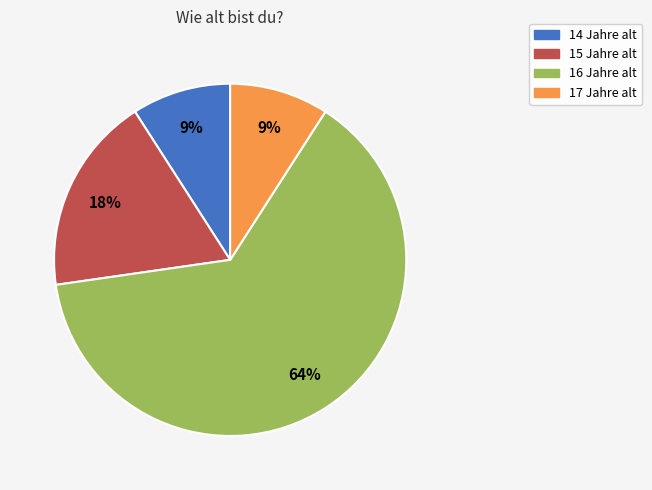

Approximately how many times larger is the value at 17 Jahre alt compared to 14 Jahre alt?

1.0